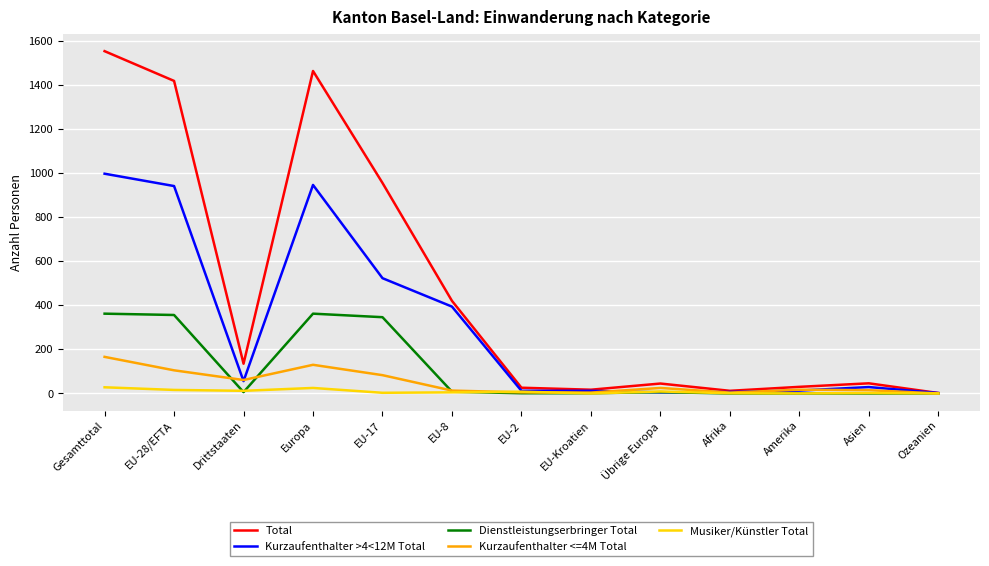

Which series has the widest spread of values?

Total